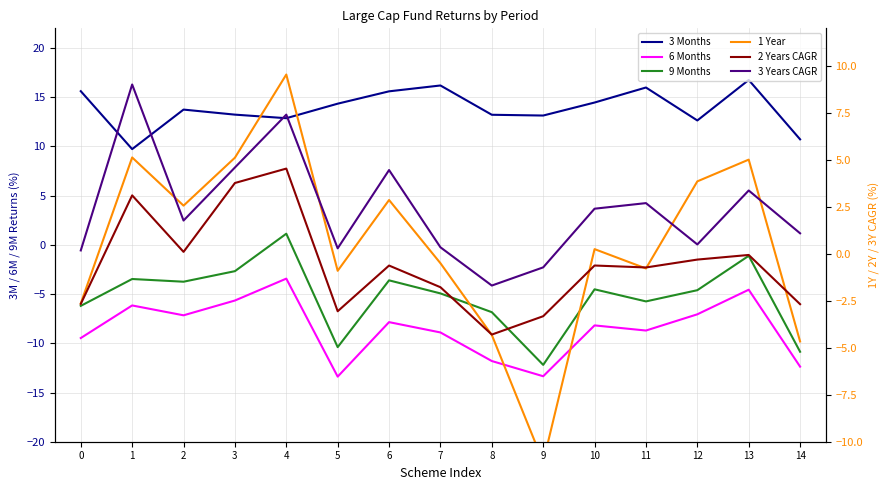

Which label corresponds to the largest value in the chart?

13